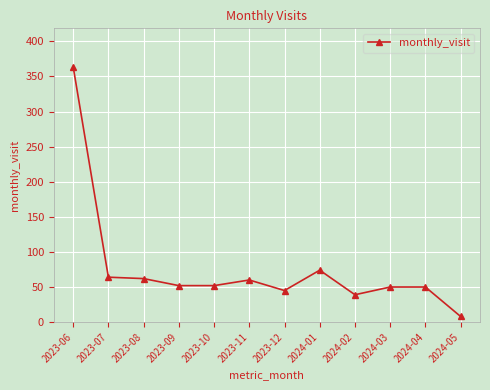

What is the difference between the values at 2024-04 and 2023-10?

2